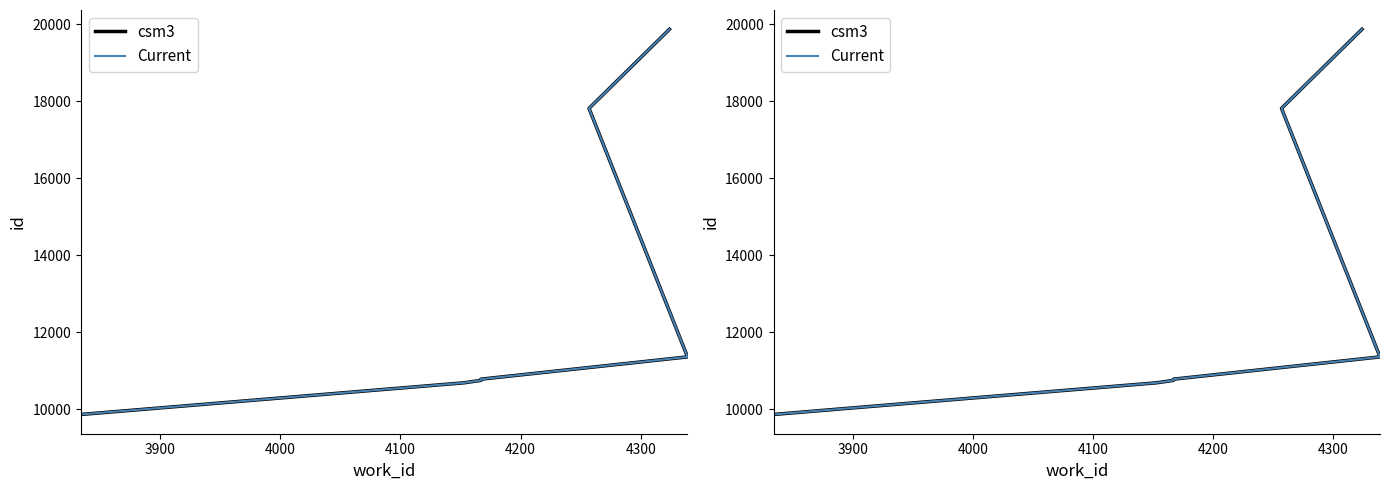

How many lines are shown in the chart?

2